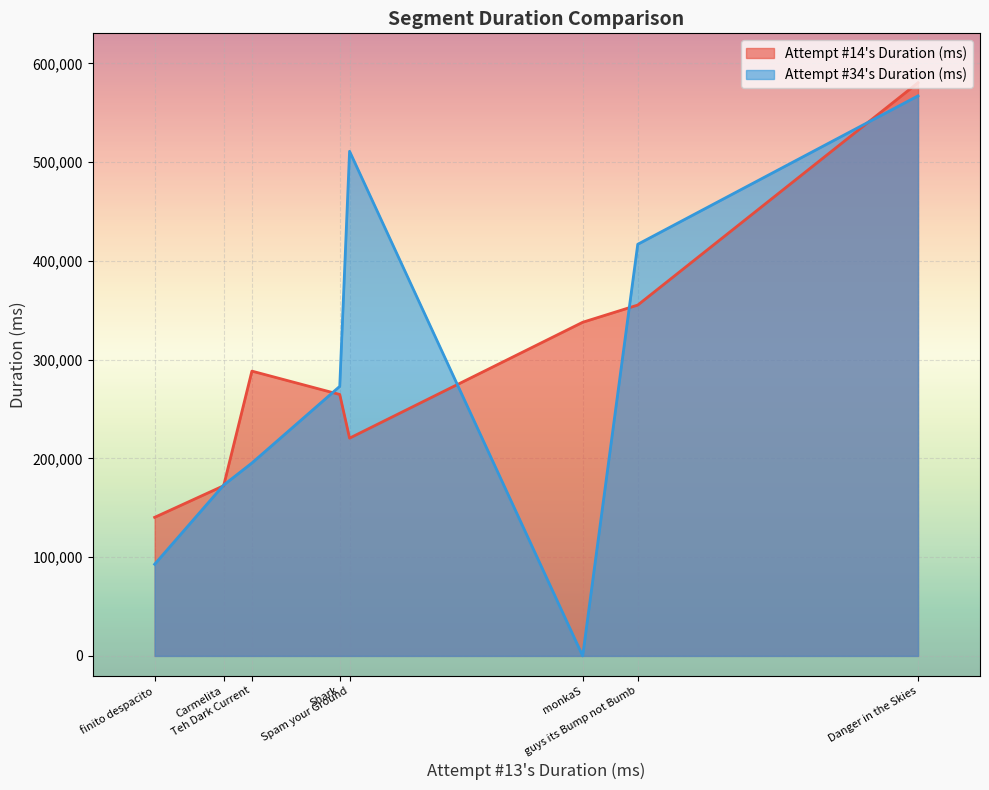

Which series has the largest total across all categories?

Attempt #14's Duration (ms)